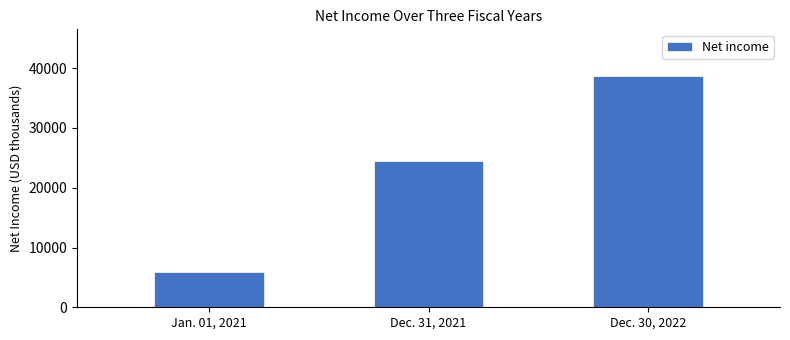

Reading left to right, list all the values displayed in this chart.

5913	24501	38755